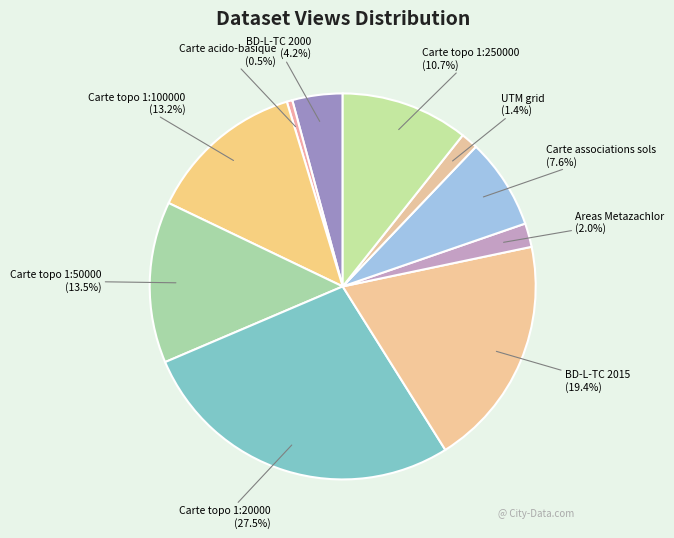

Is it true that Carte associations sols is 8% of the pie?

True